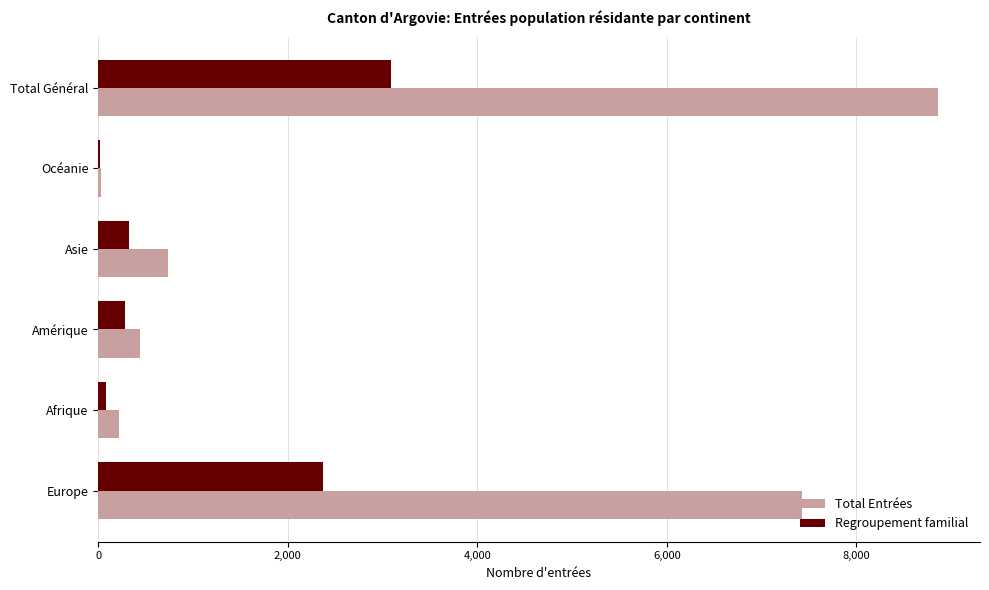

At which label is Regroupement familial closest to 1557?

Europe